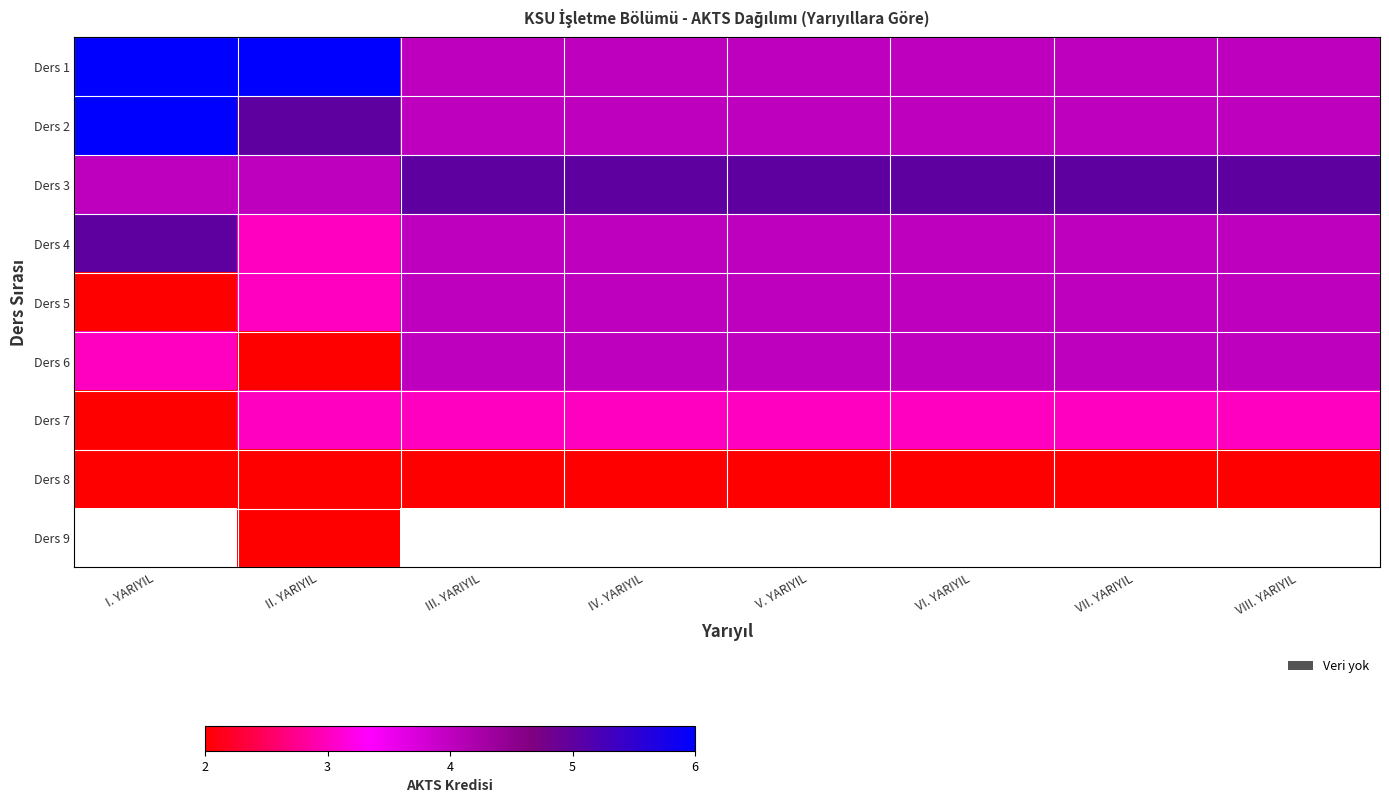

At how many categories does at least one series exceed 2?

8